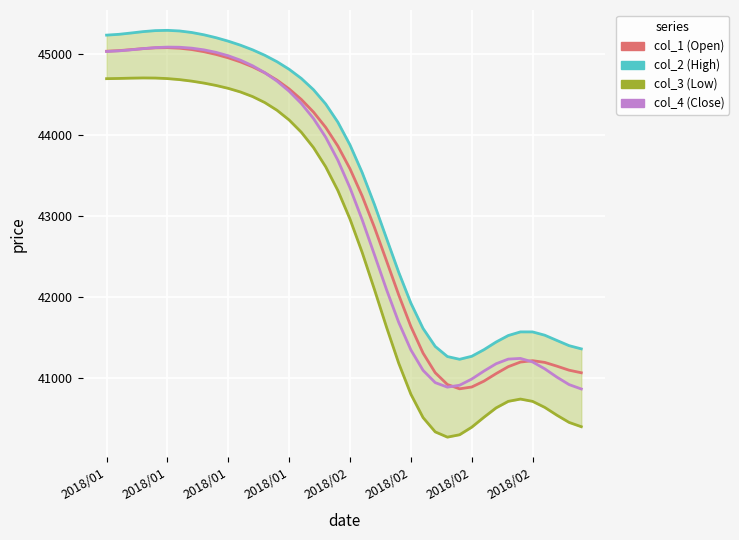

Which series has the largest total across all categories?

col_2 (High)